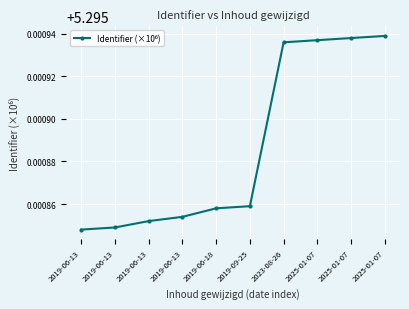

What is the label of the 6th point from the left?

2019-09-25